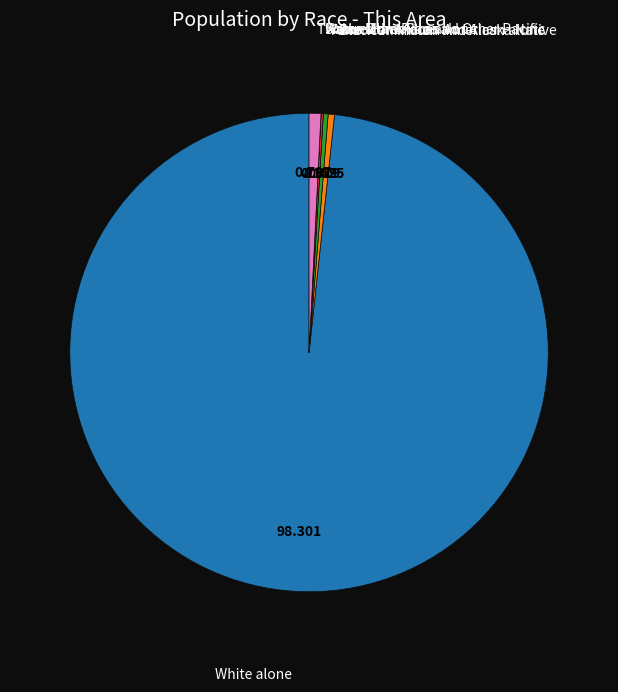

Is there any slice that represents more than half of the pie?

Yes